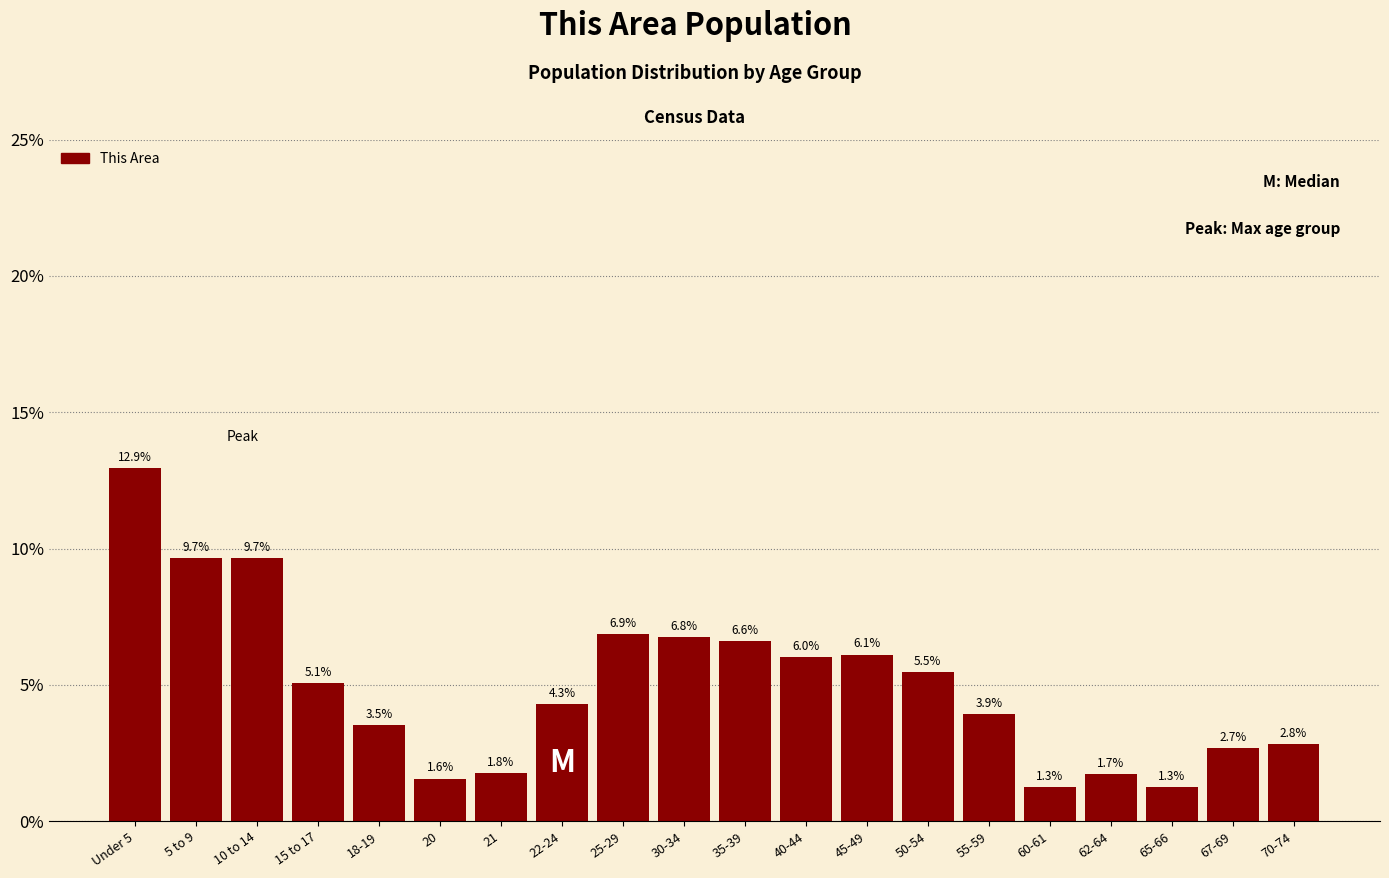

Reading left to right, extract all data points from this chart.

Under 5=12.9	5 to 9=9.7	10 to 14=9.7	15 to 17=5.1	18-19=3.5	20=1.6	21=1.8	22-24=4.3	25-29=6.9	30-34=6.8	35-39=6.6	40-44=6.0	45-49=6.1	50-54=5.5	55-59=3.9	60-61=1.3	62-64=1.7	65-66=1.3	67-69=2.7	70-74=2.8